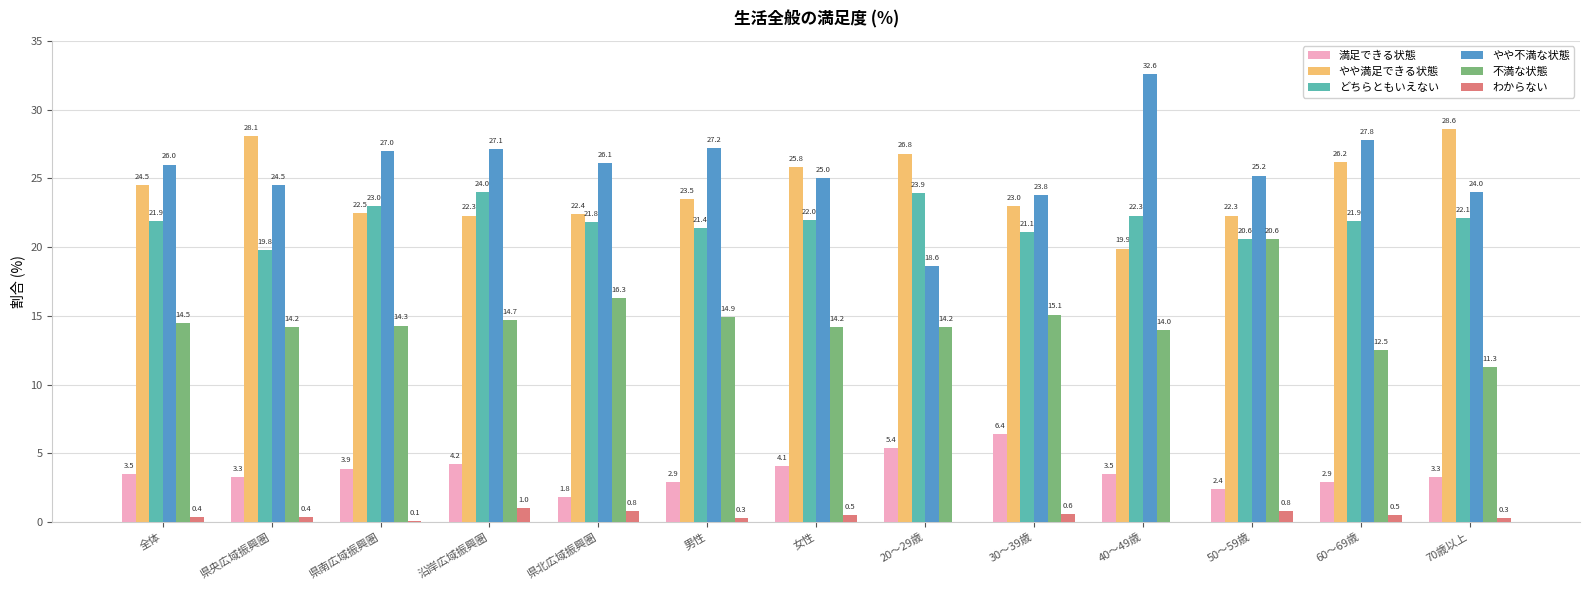

How many data points does each series have?

13